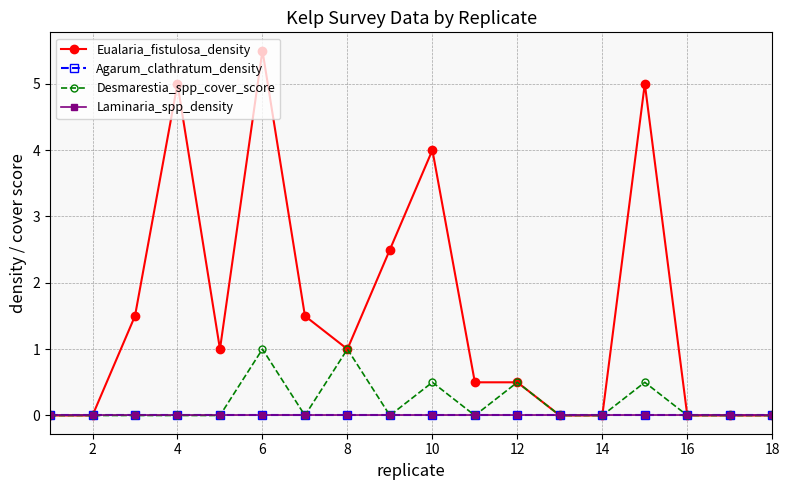

True or false: Laminaria_spp_density and Agarum_clathratum_density intersect in this chart.

False